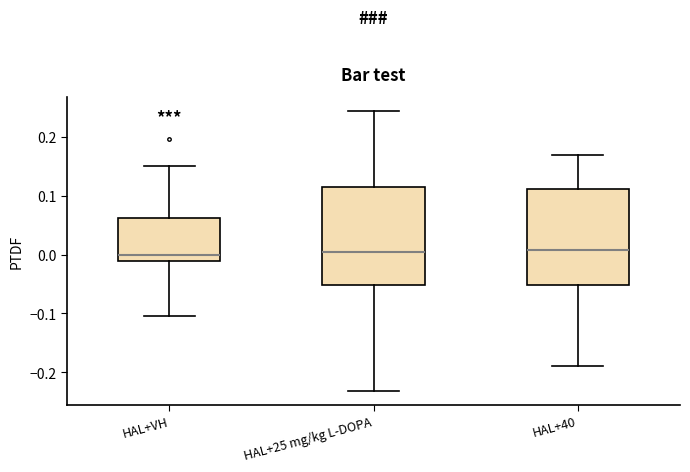

Where does the upper whisker of the box for HAL+40 end on the y-axis? The values are not printed on the chart, so give them approximately, as read against the axis.

0.17